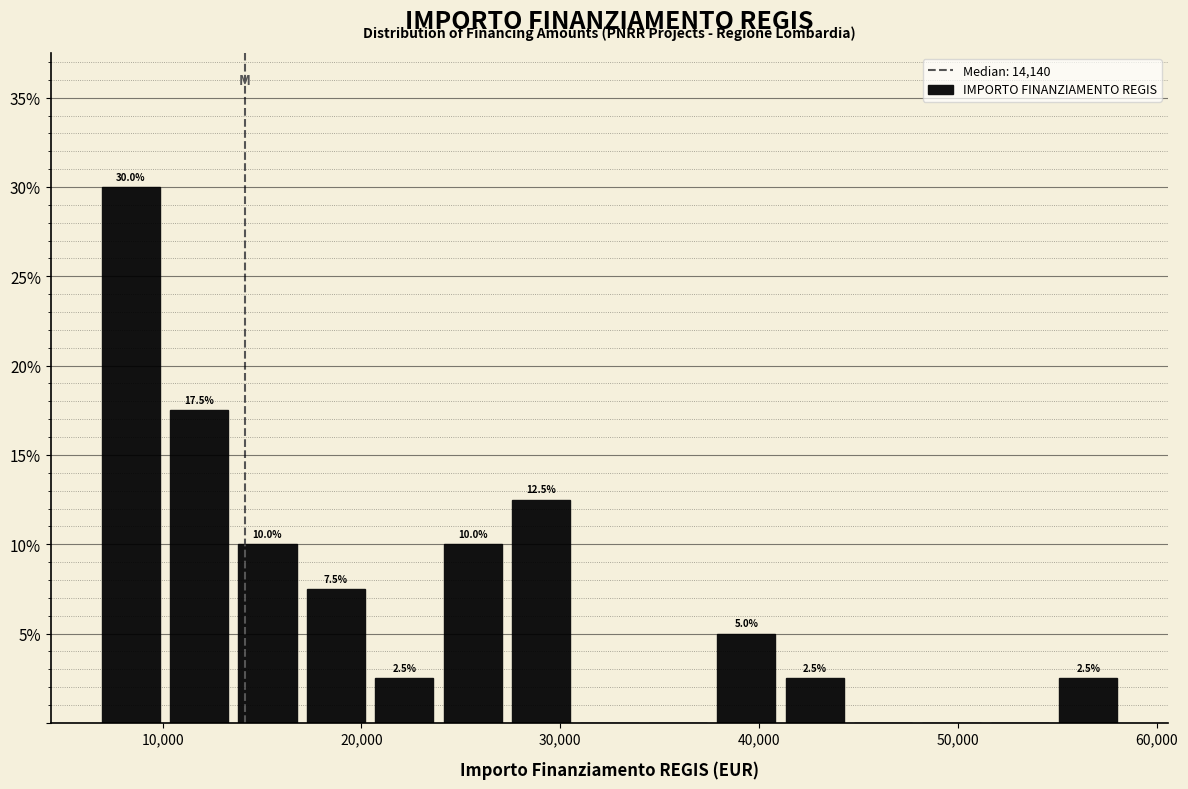

Read against the x-axis, roughly where is the centre of the tallest bar?

8000